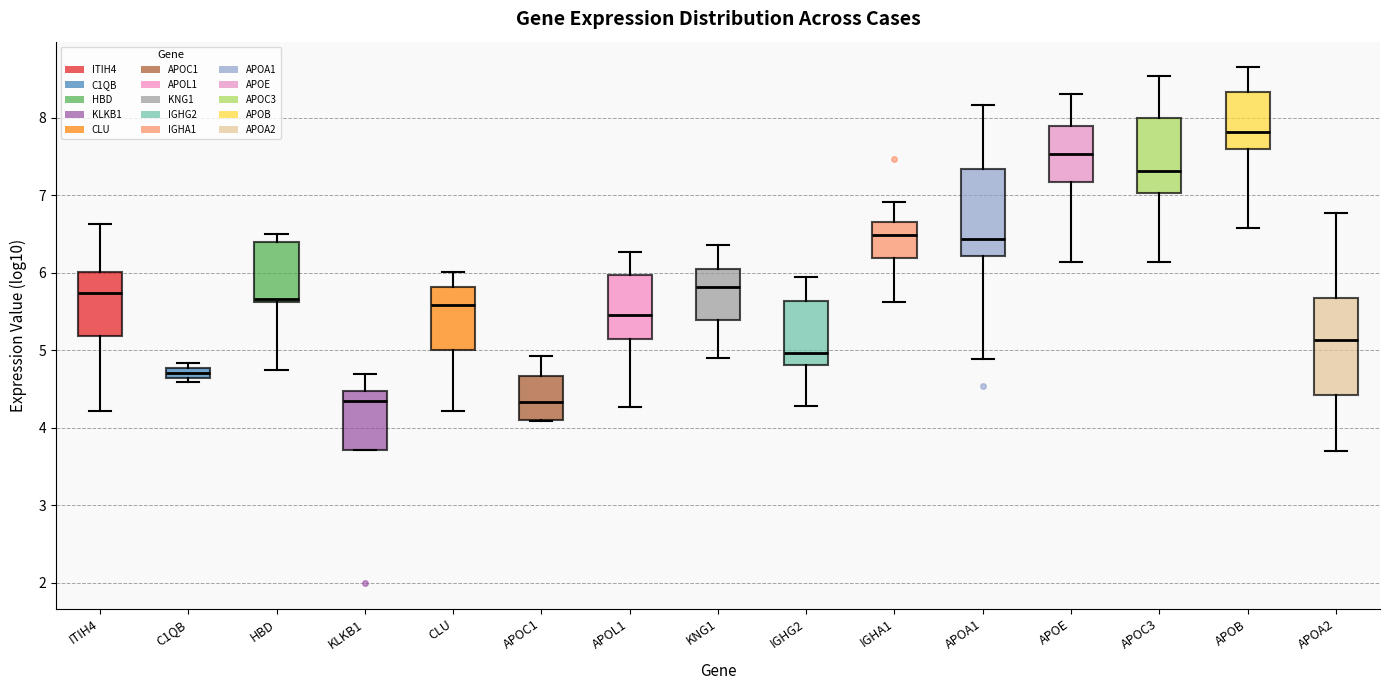

Where is the lower edge of the box for C1QB on the y-axis? The values are not printed on the chart, so give them approximately, as read against the axis.

4.6